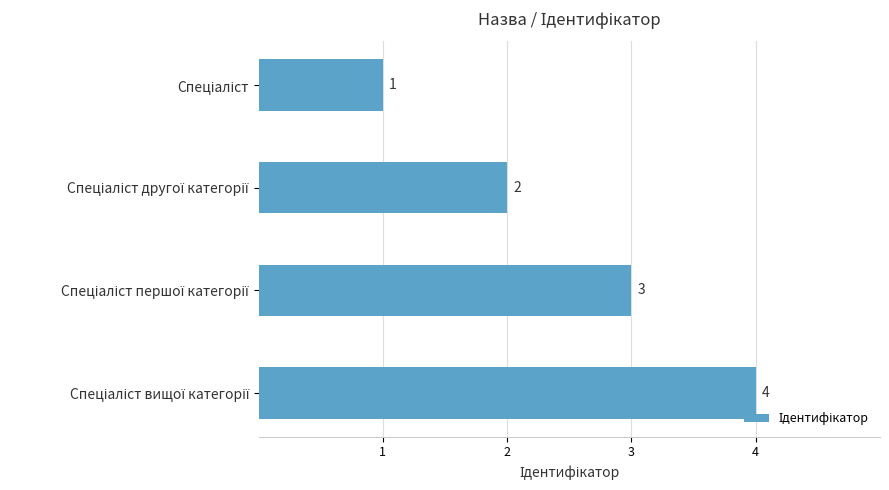

How many values are between 2 and 4?

3